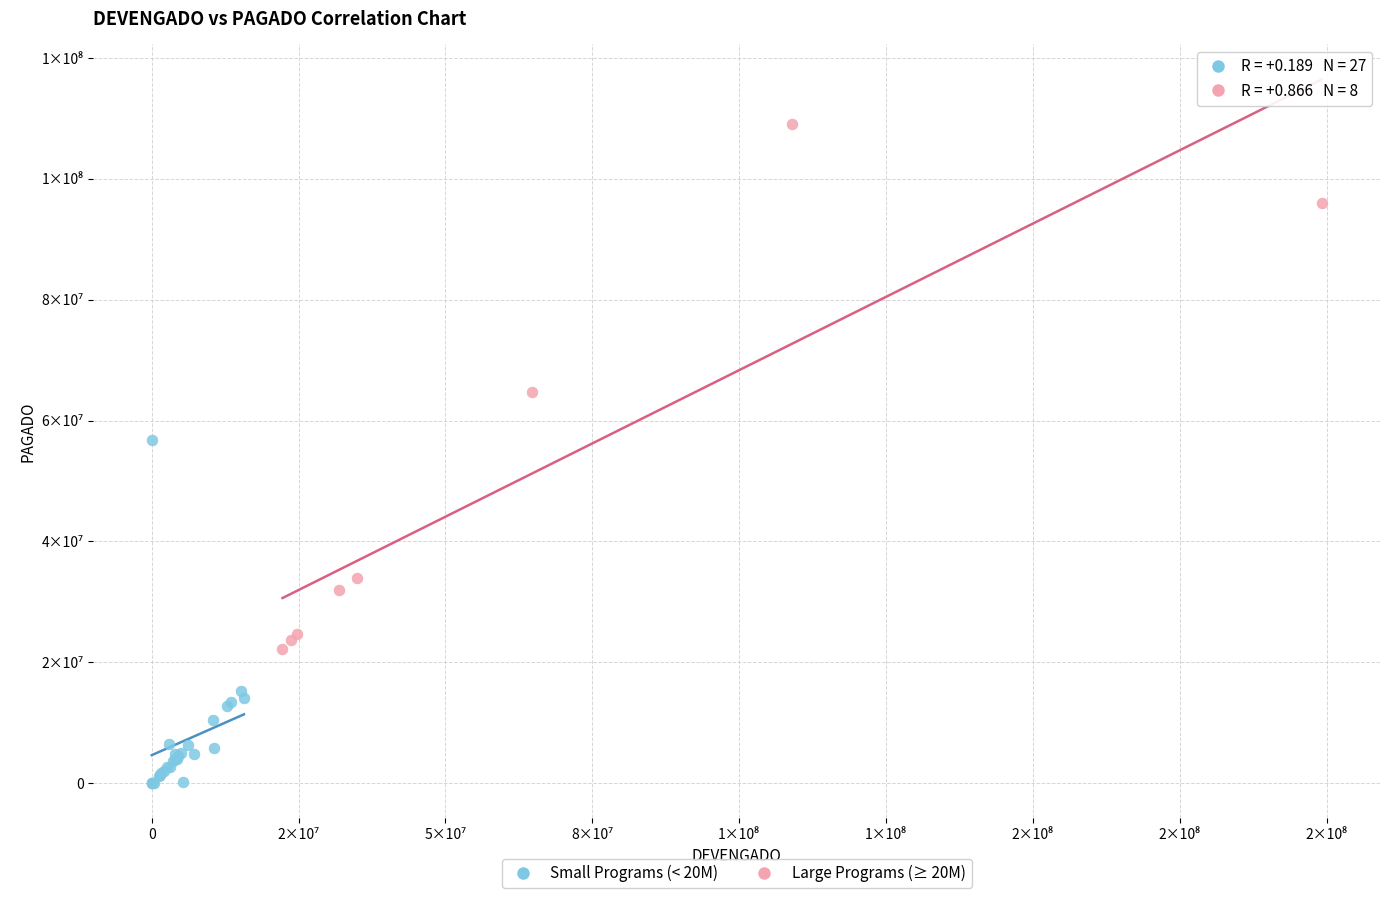

Which series reaches the maximum Y coordinate?

Large Programs (≥ 20M)